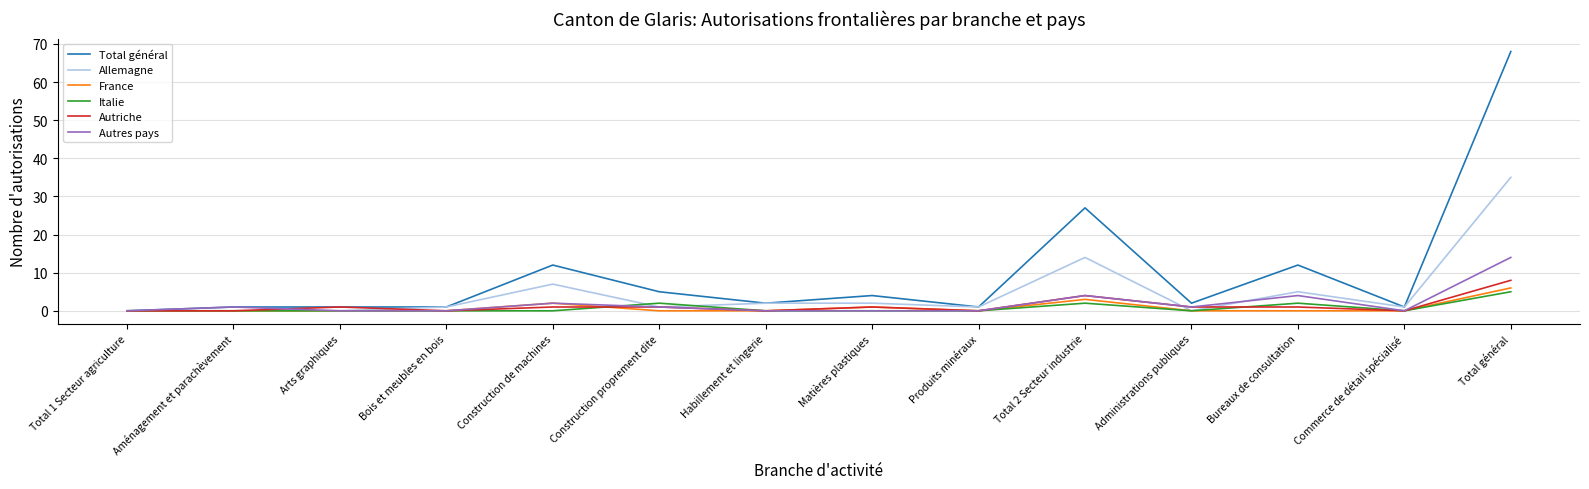

Which series has the largest total across all categories?

Total général